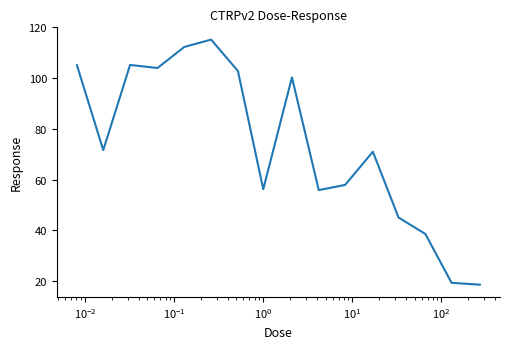

What is the difference between the maximum and minimum values?

96.6